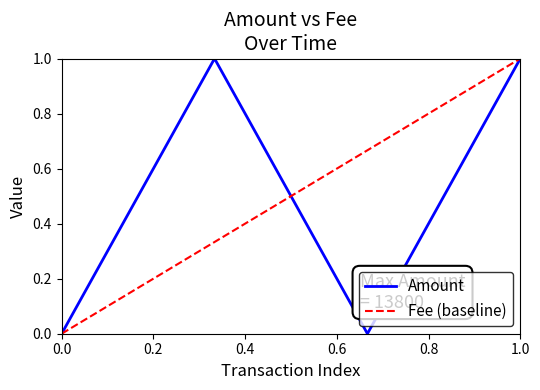

What is the sum of all values?

2.0